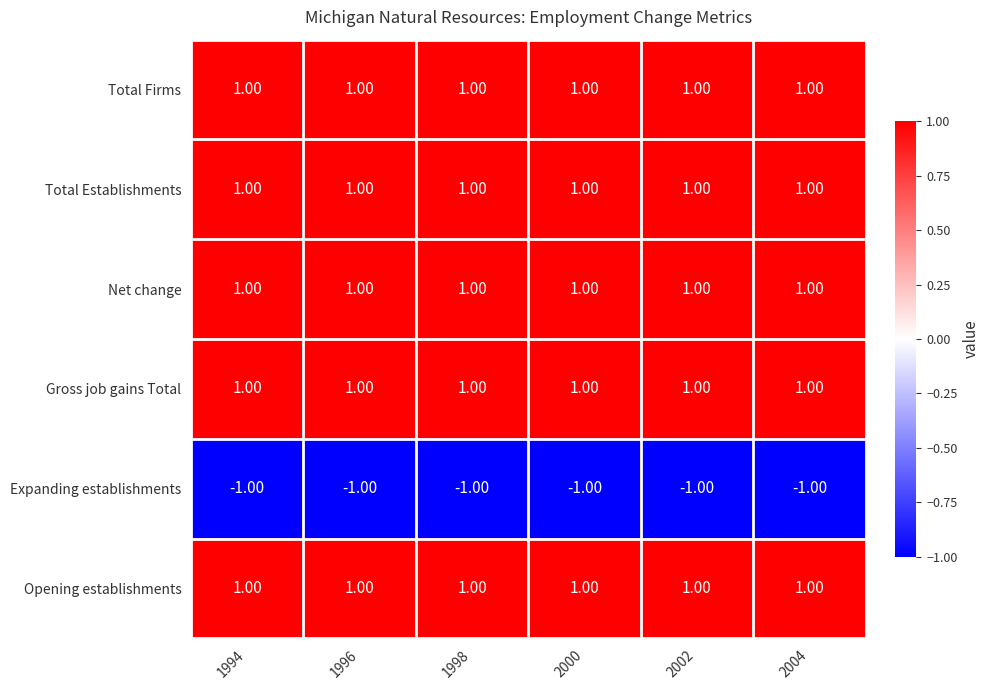

At how many categories does at least one series exceed 0?

6